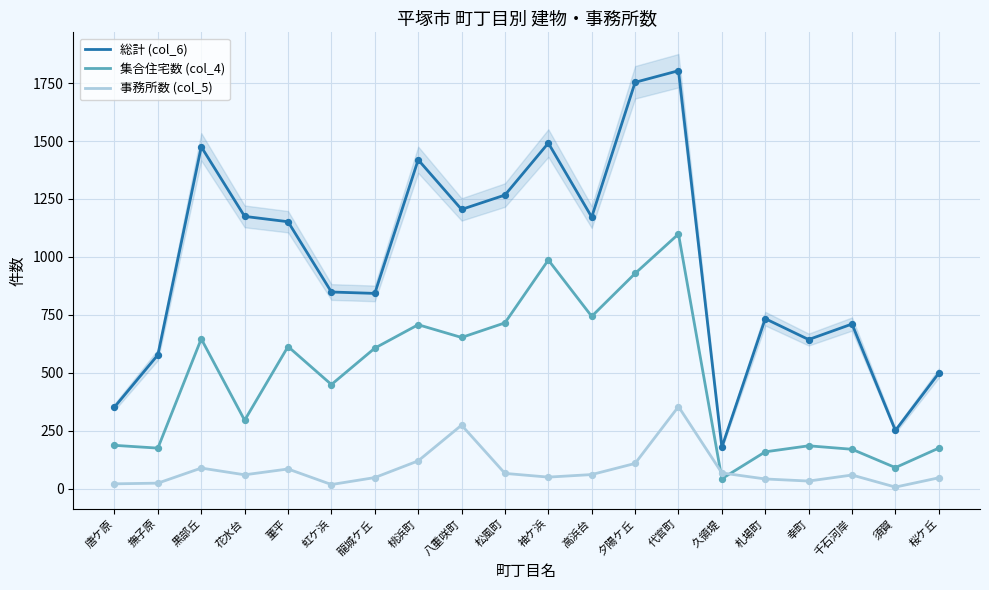

Which series has the largest total across all categories?

総計 (col_6)